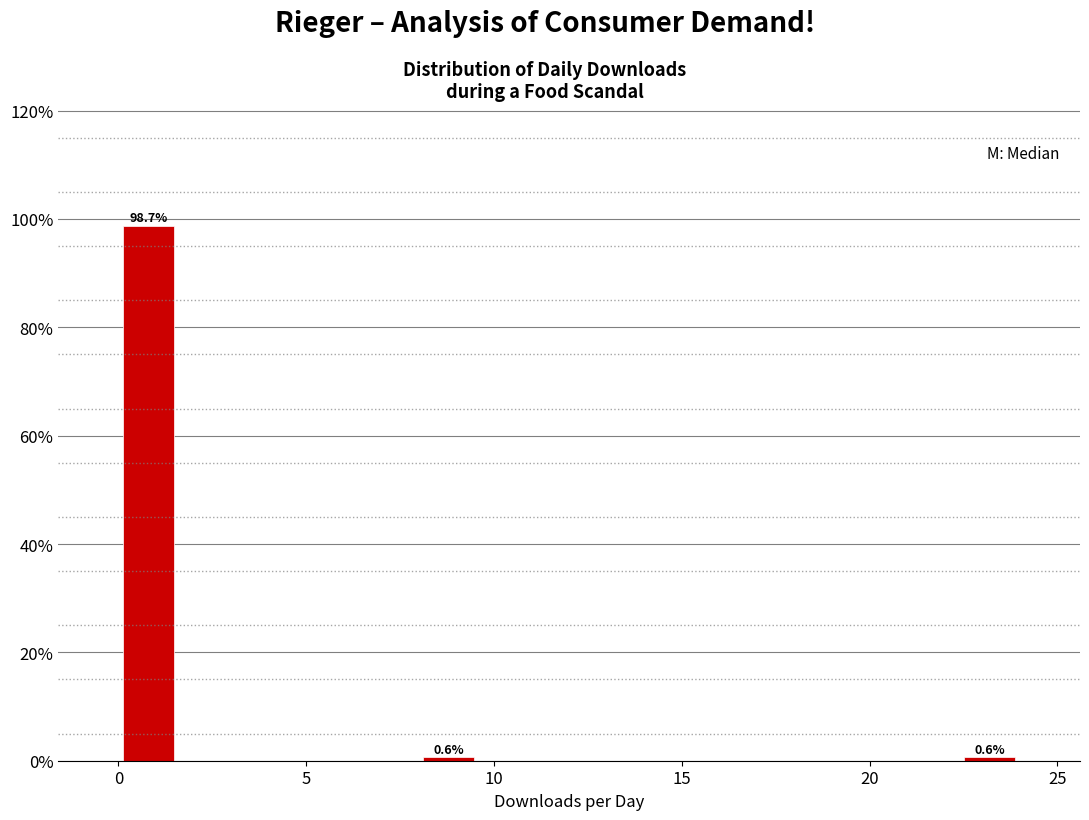

Around what value on the x-axis is the tallest bar? Give the approximate position of its centre, as read against the axis.

1.0